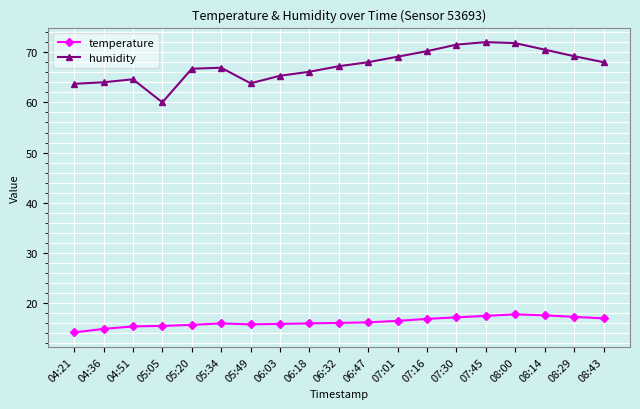

Which series has the largest total across all categories?

humidity